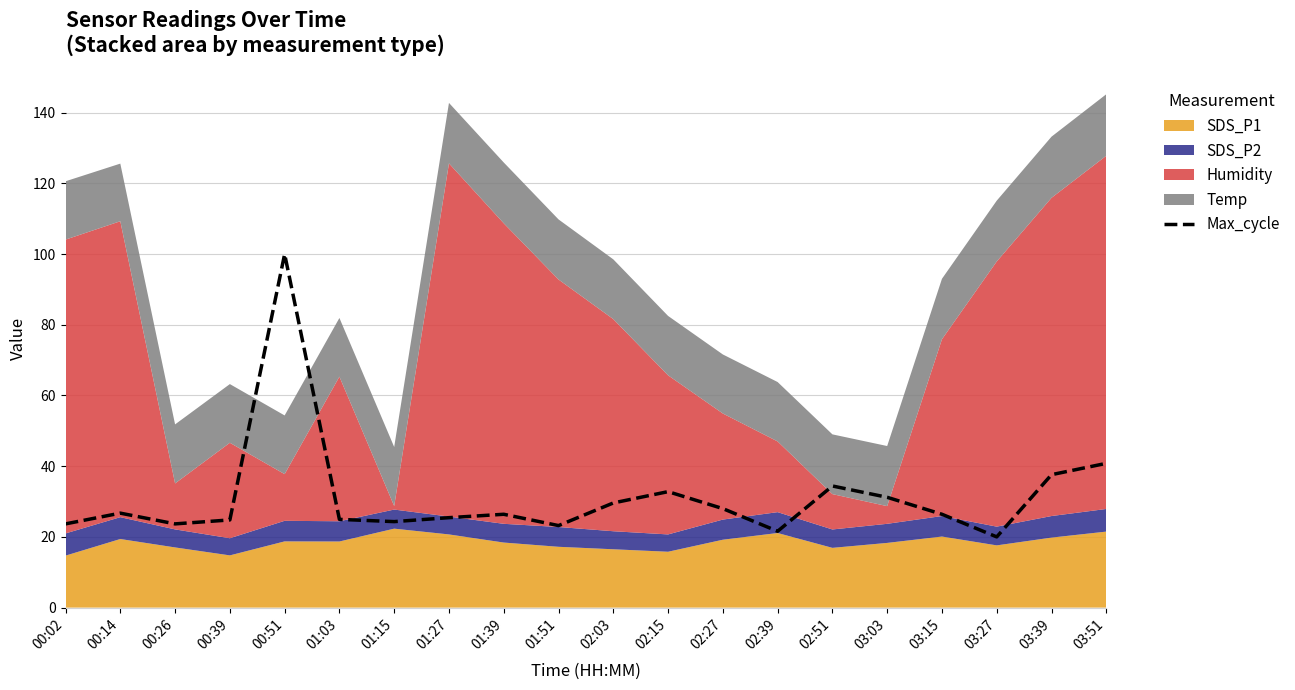

What is the label of the 20th point from the left?

03:51